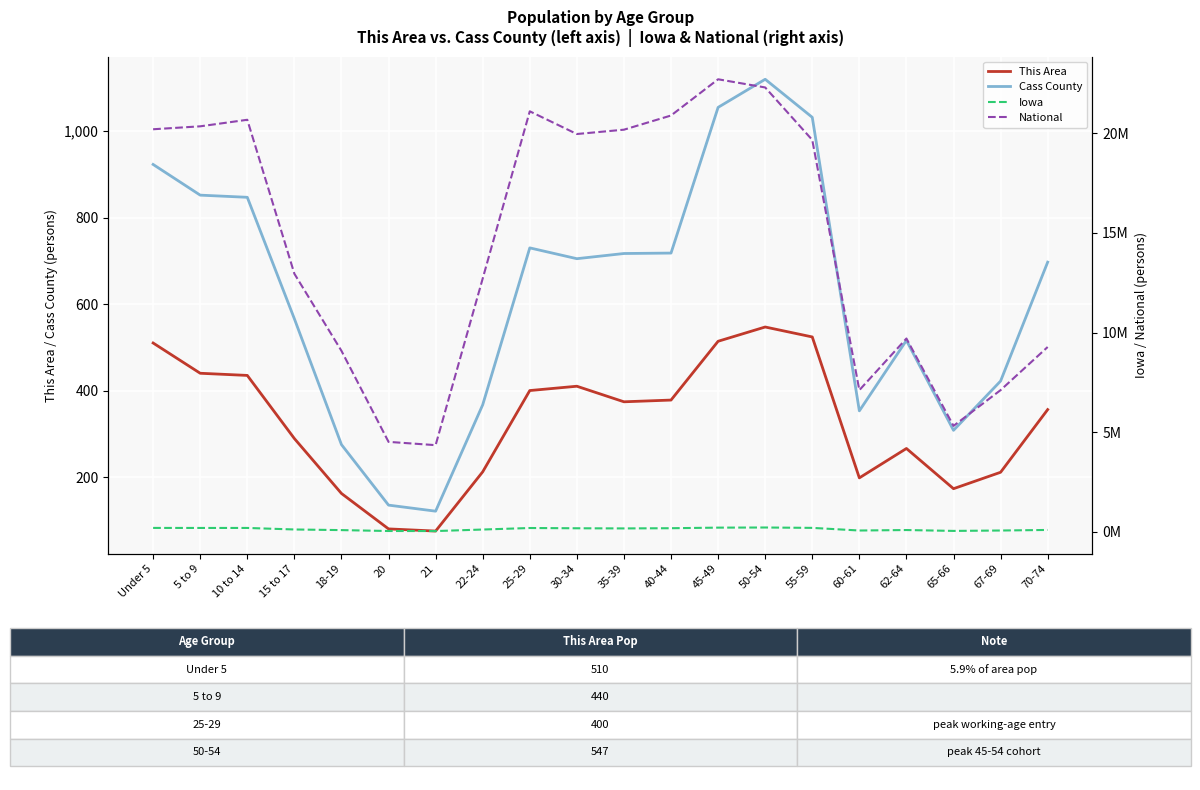

What is the sum of all Iowa values?

2818123